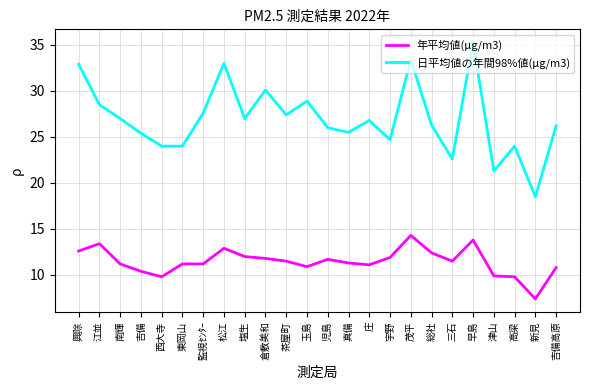

True or false: 日平均値の年間98%値(μg/m3) and 年平均値(μg/m3) cross at least once.

False